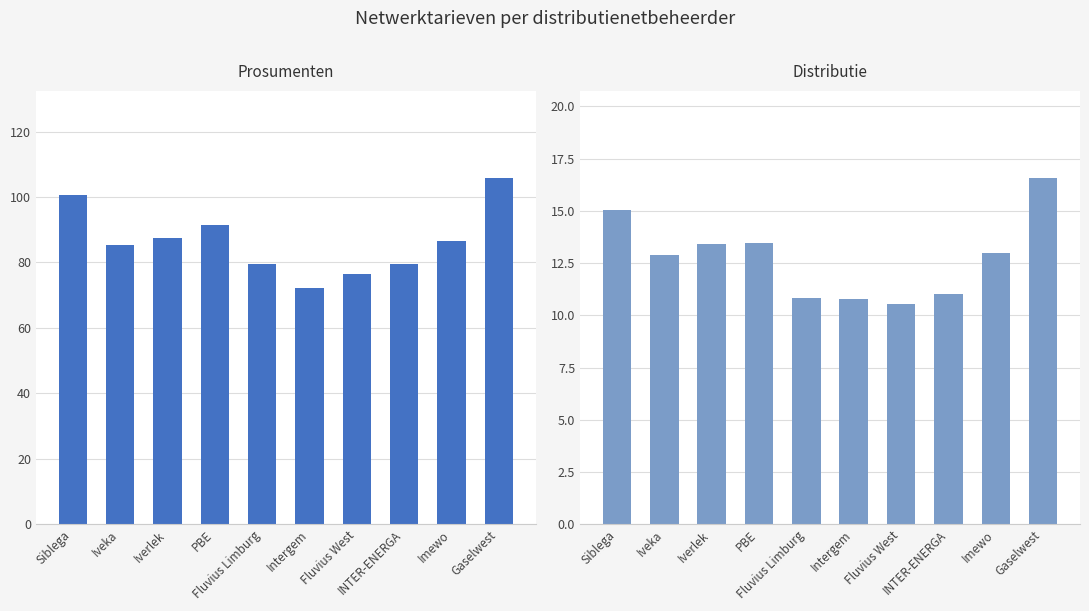

How many categories are shown in the chart?

10